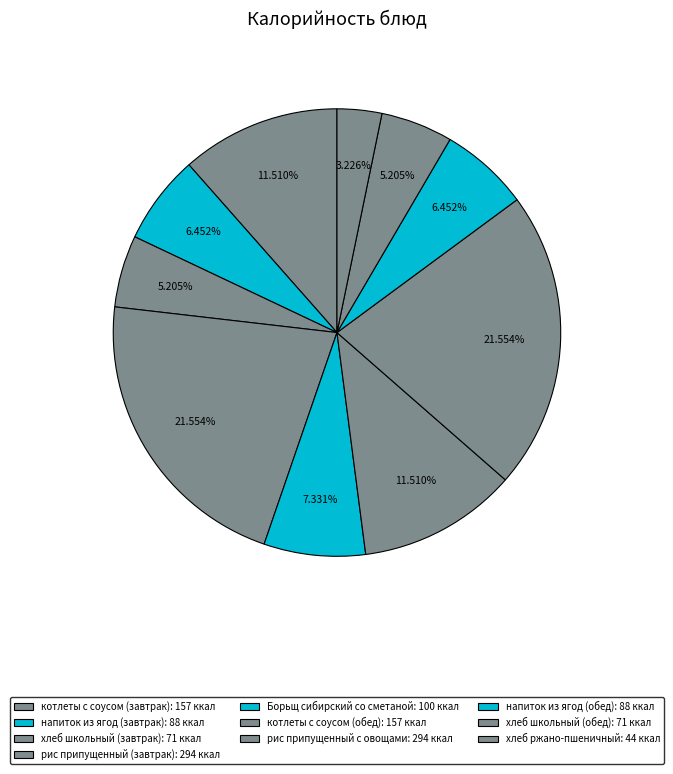

Count the number of slices in the pie.

10